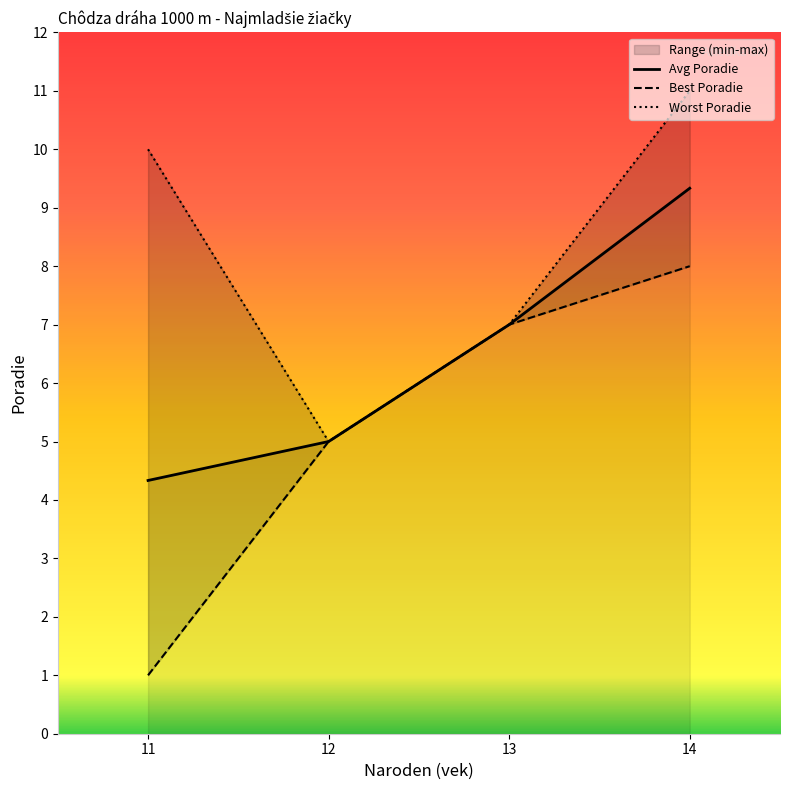

The value of Avg Poradie at 13 is 7.0. True or false?

True